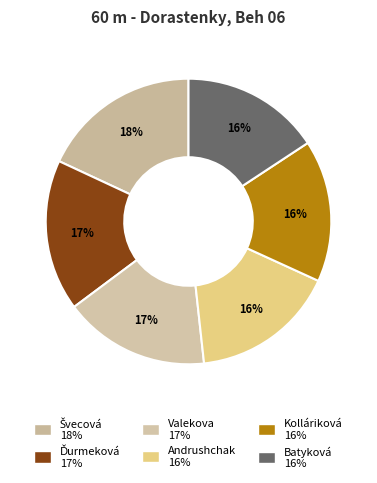

Is there any slice that represents more than half of the pie?

No